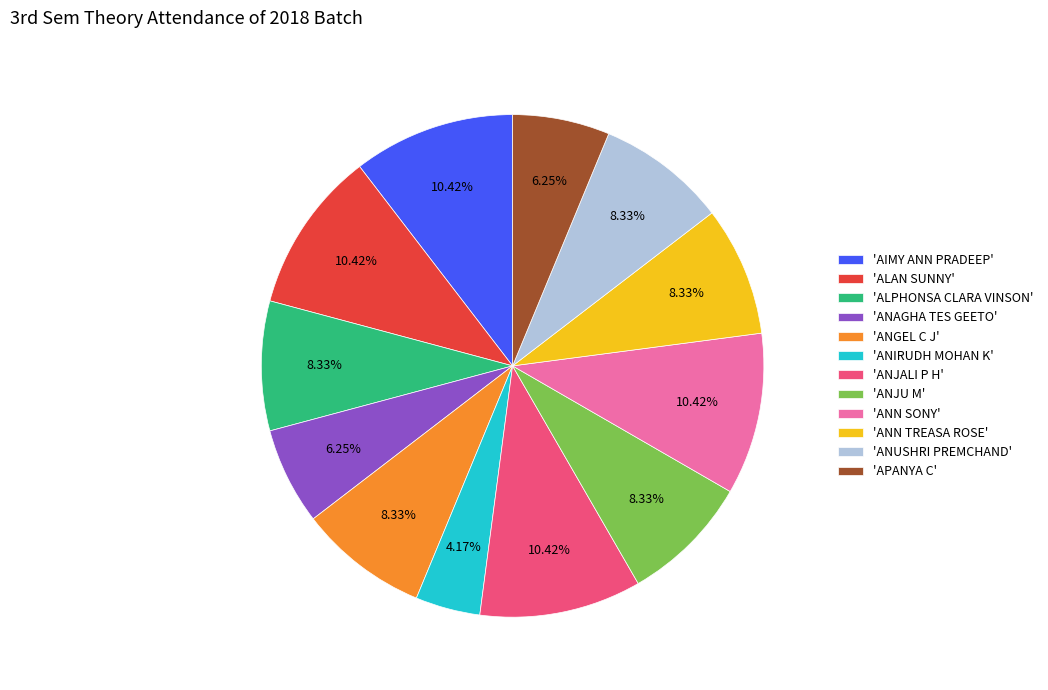

Between 'AIMY ANN PRADEEP' and 'ANJU M', which is larger?

'AIMY ANN PRADEEP'